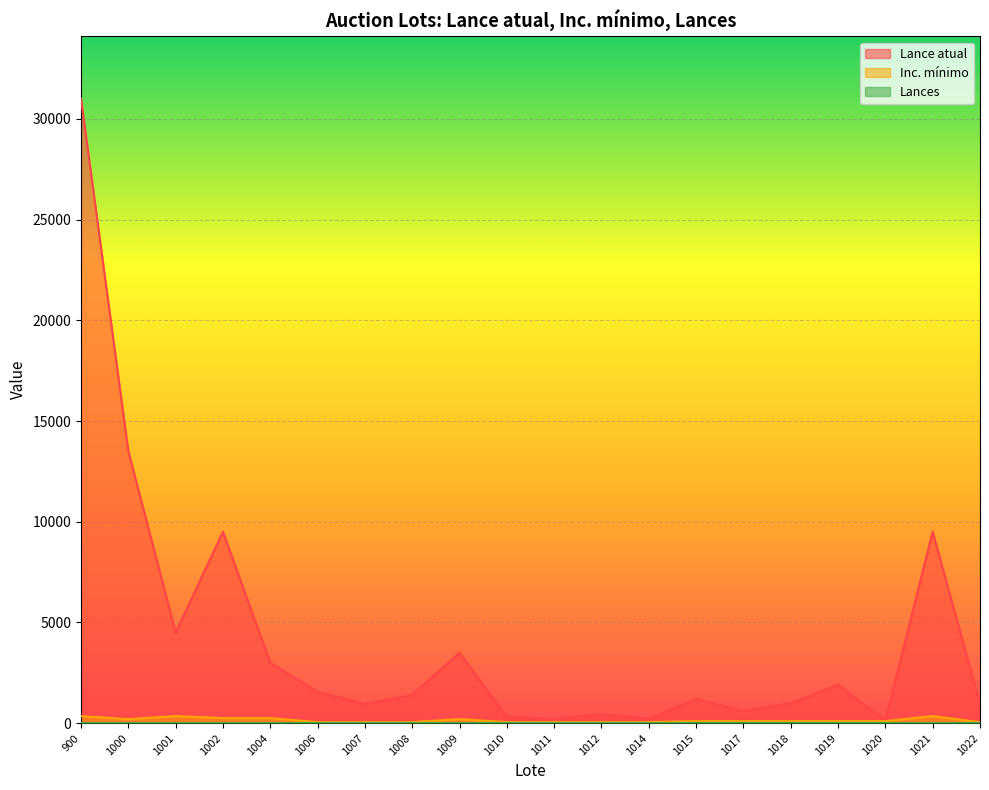

What is the approximate value of Lance atual at 1014, to the nearest 50?

200